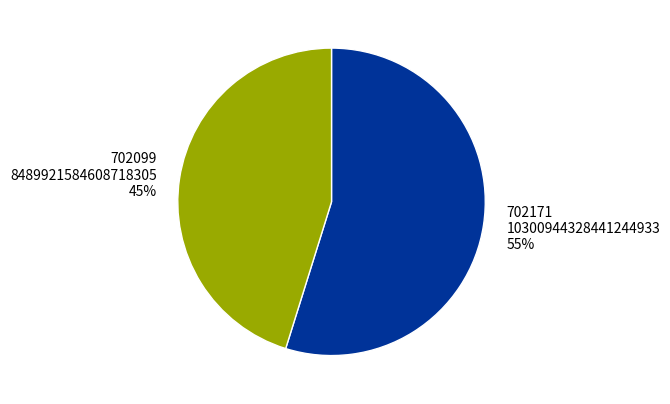

What is the largest slice in the pie chart?

702171